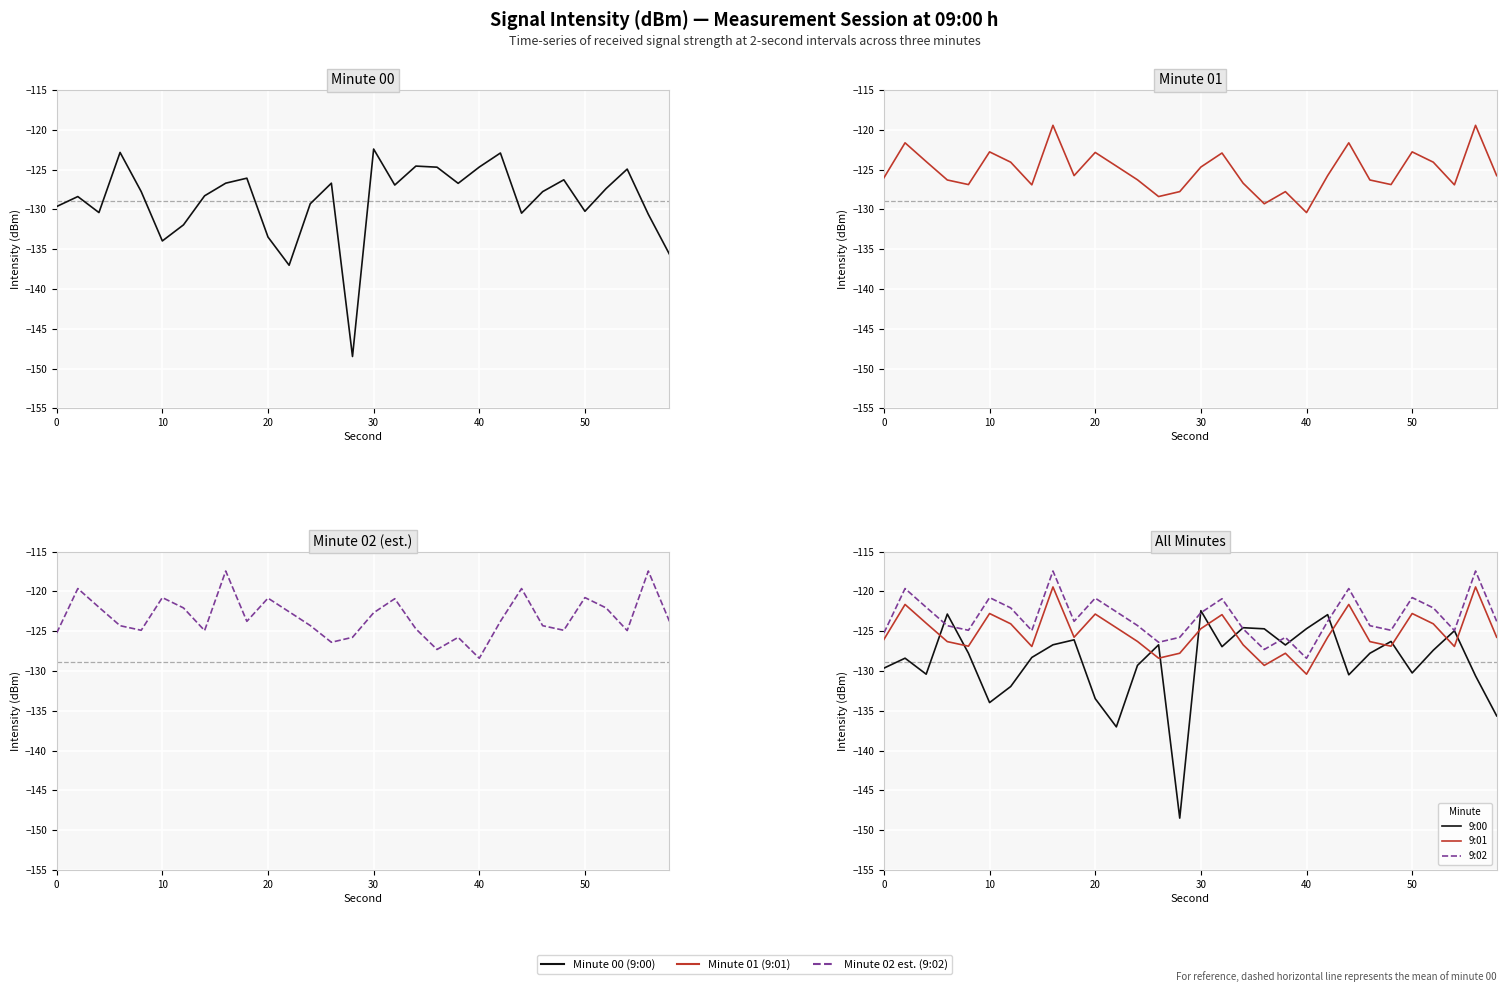

True or false: 9:00 has a value of -75.0 at 12.

False